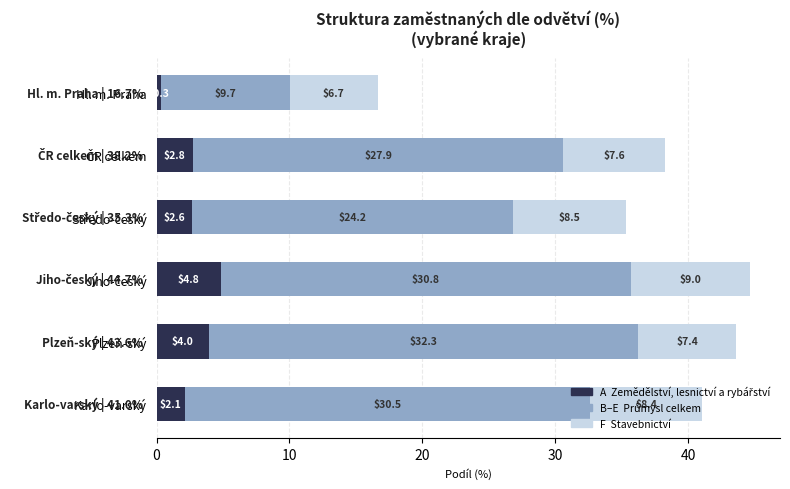

What is the total value across all series at Karlo-varský?

41.0